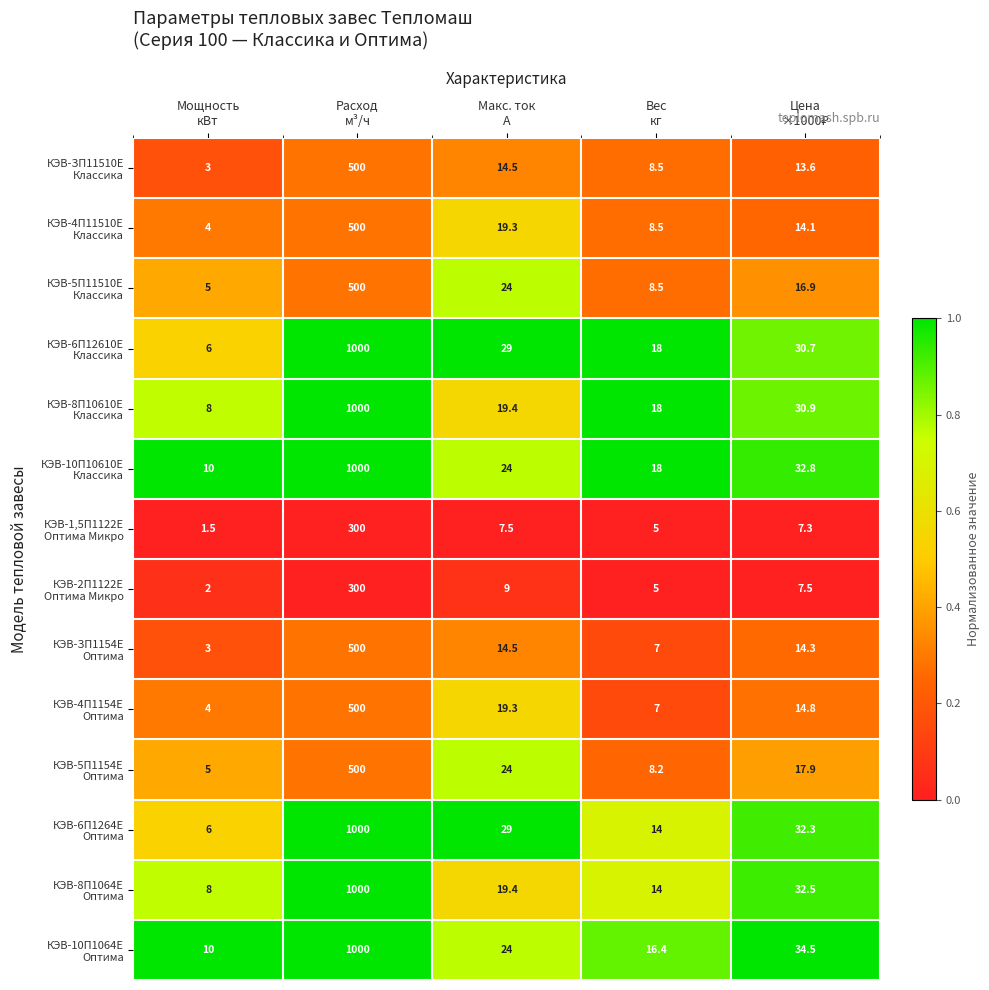

What is the smallest value displayed?

1.5